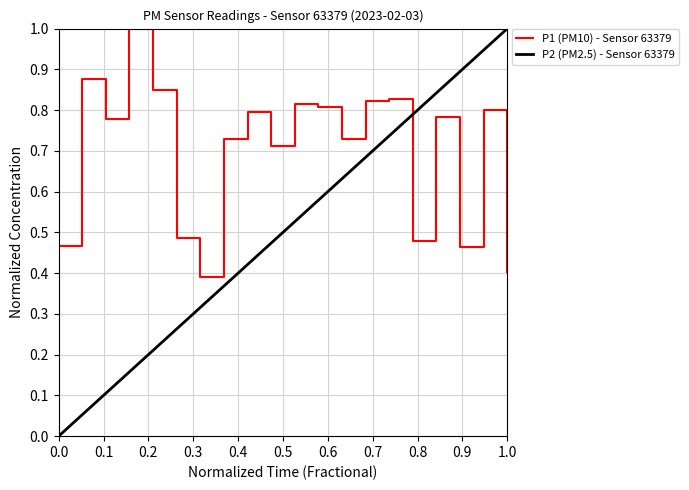

How many interior local valleys (lower than both neighbors) does the data have?

6